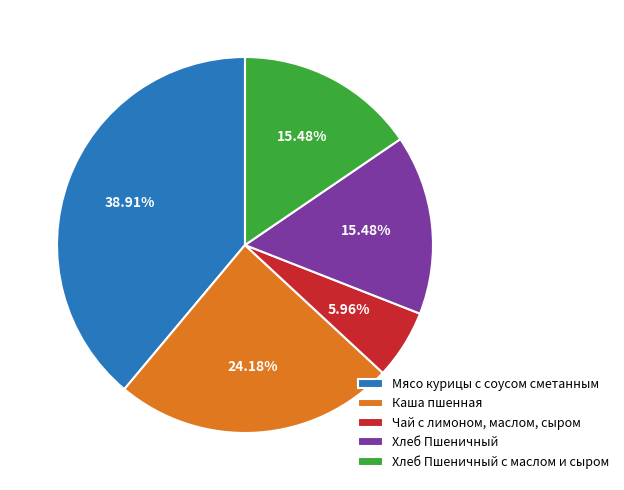

Approximately how many times larger is the value at Каша пшенная compared to Мясо курицы с соусом сметанным?

0.6